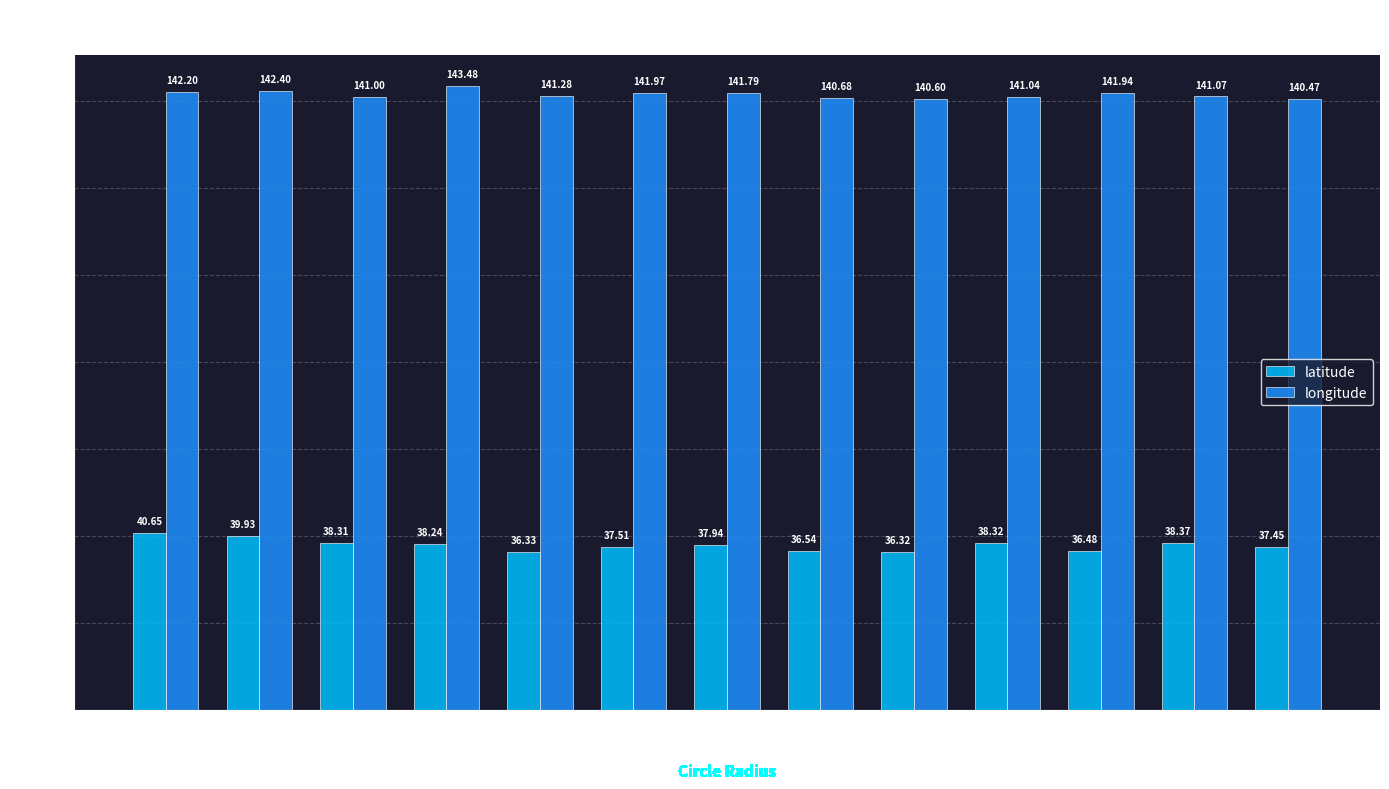

Where does the latitude series first go above 37?

74794m